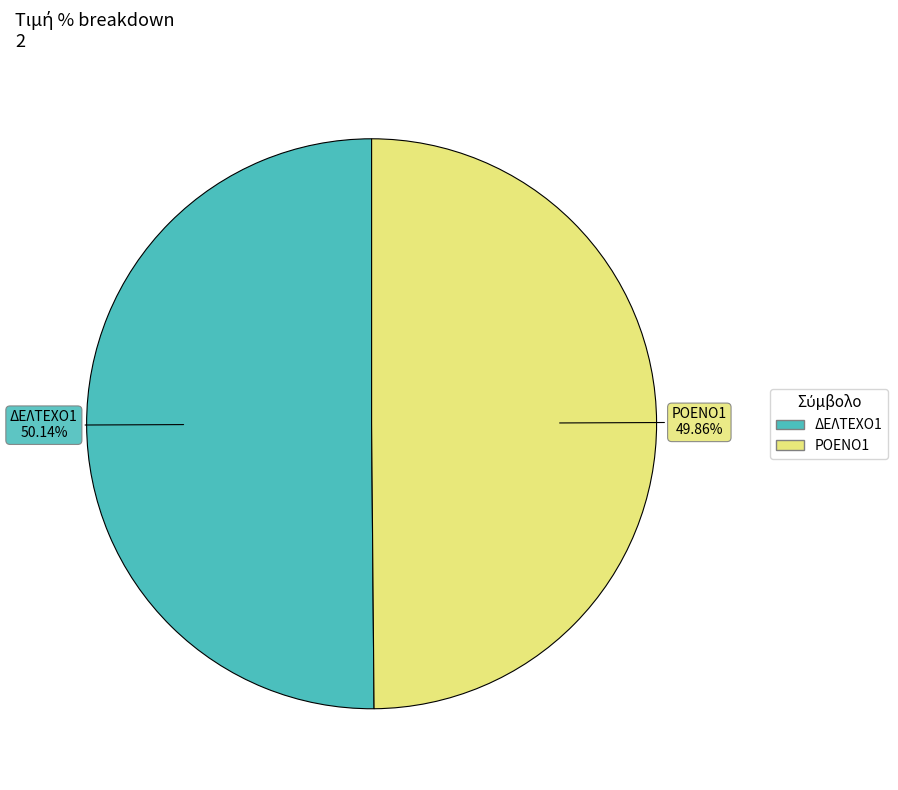

What percentage is the ΔΕΛΤΕΧΟ1 slice, to the nearest percent?

50%